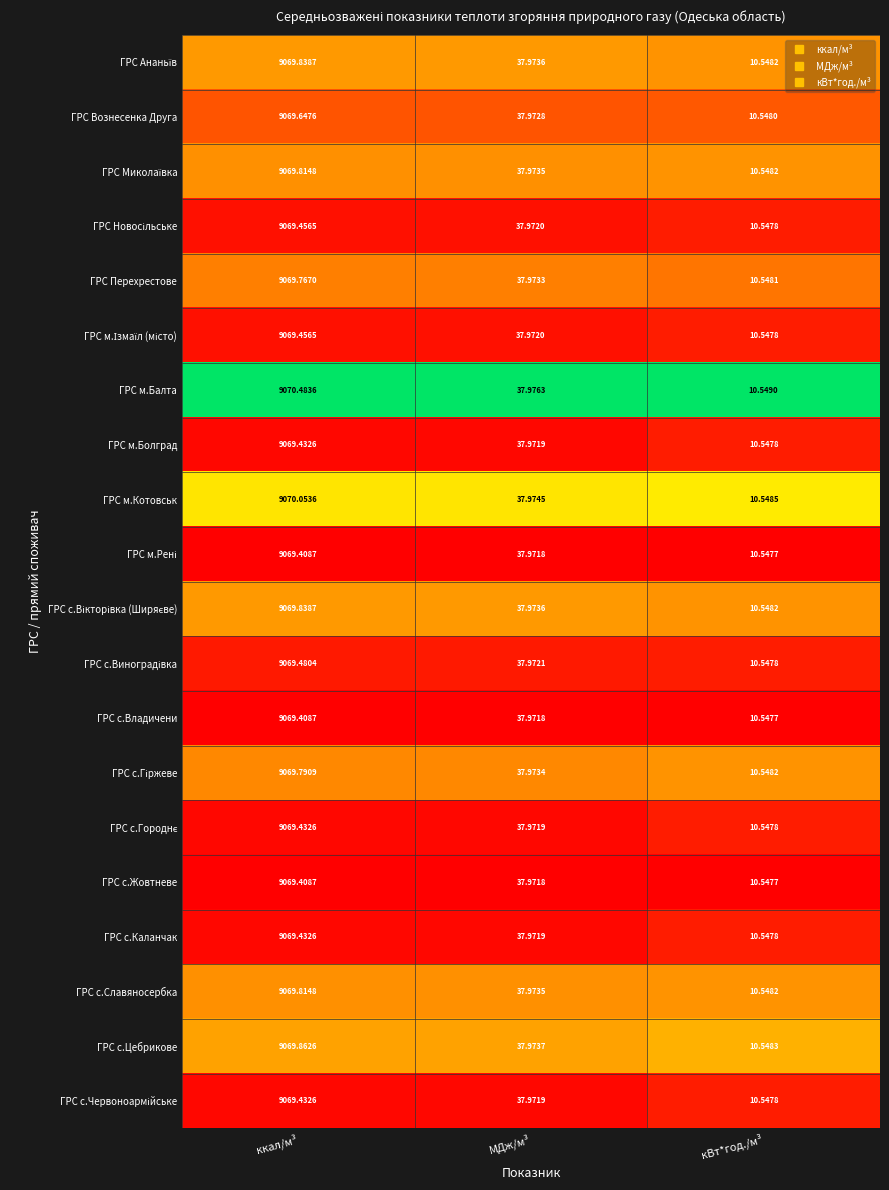

At which category is the sum across all series the highest?

ккал/м³